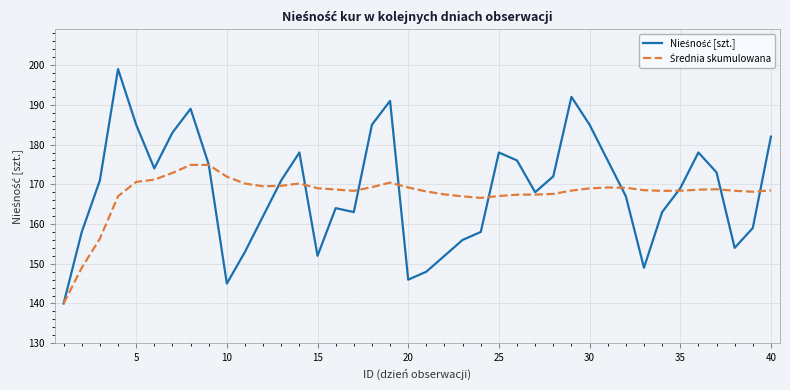

What is the smallest value displayed?

140.0